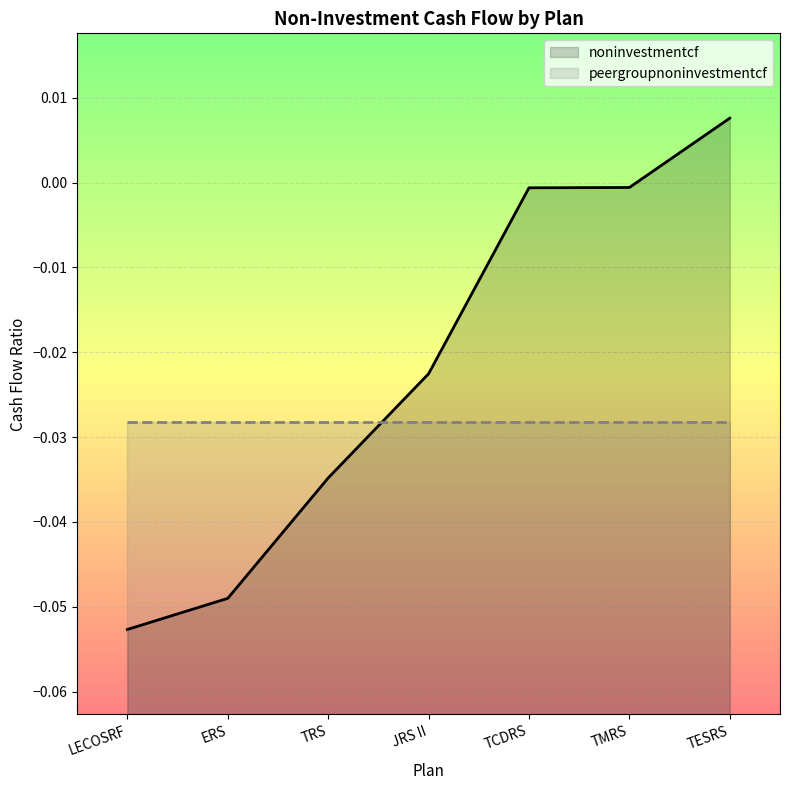

What is the sum of the peergroupnoninvestmentcf values at TMRS and ERS?

-0.1